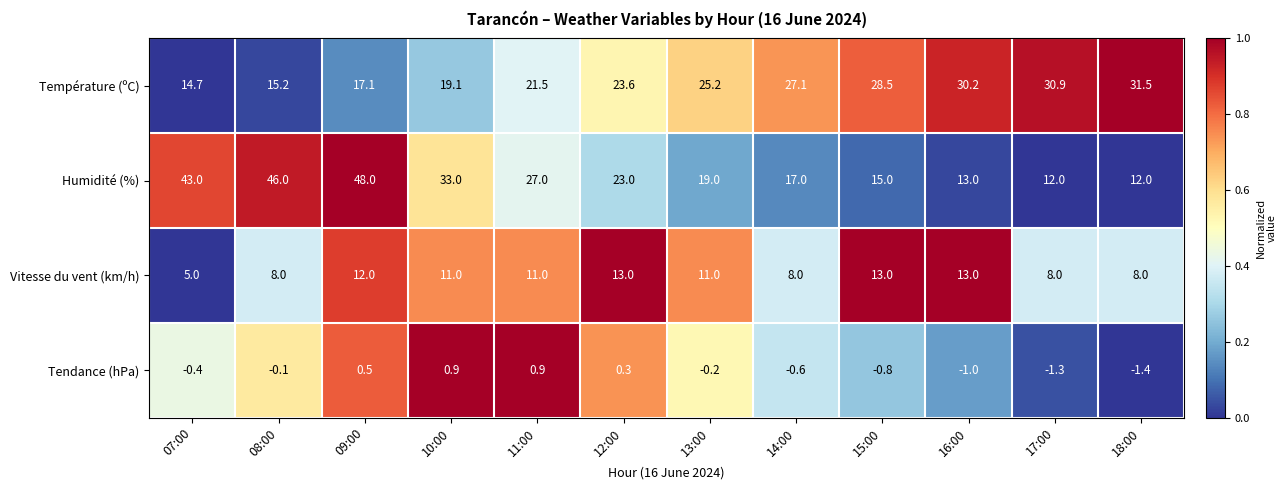

List the series in order of their peak value, highest first.

Humidité (%), Température (ºC), Vitesse du vent (km/h), Tendance (hPa)